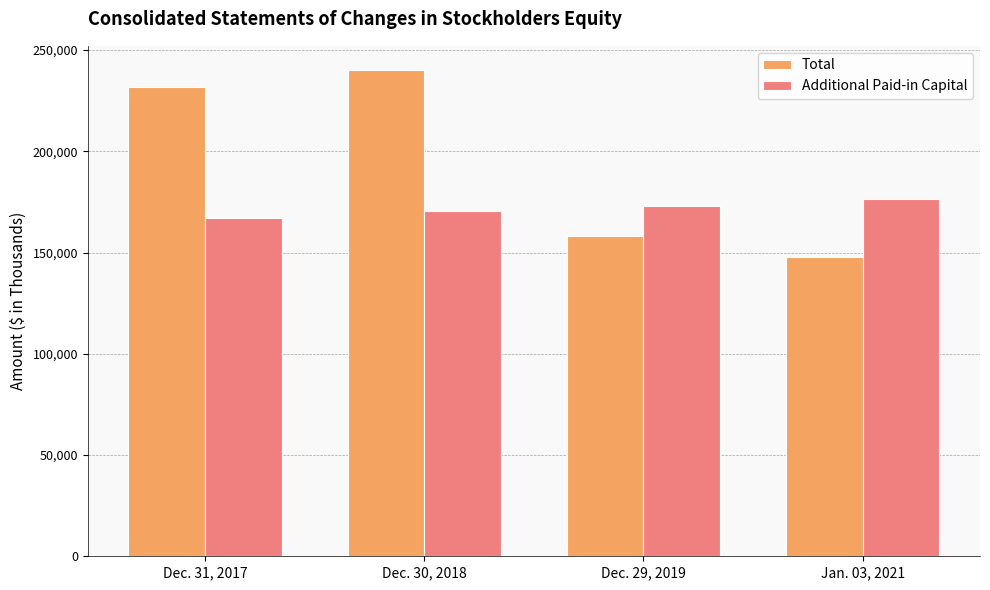

Reading left to right, what are all the values shown in this chart?

Total: 231516	240059	158236	147781
Additional Paid-in Capital: 166823	170290	173132	176614